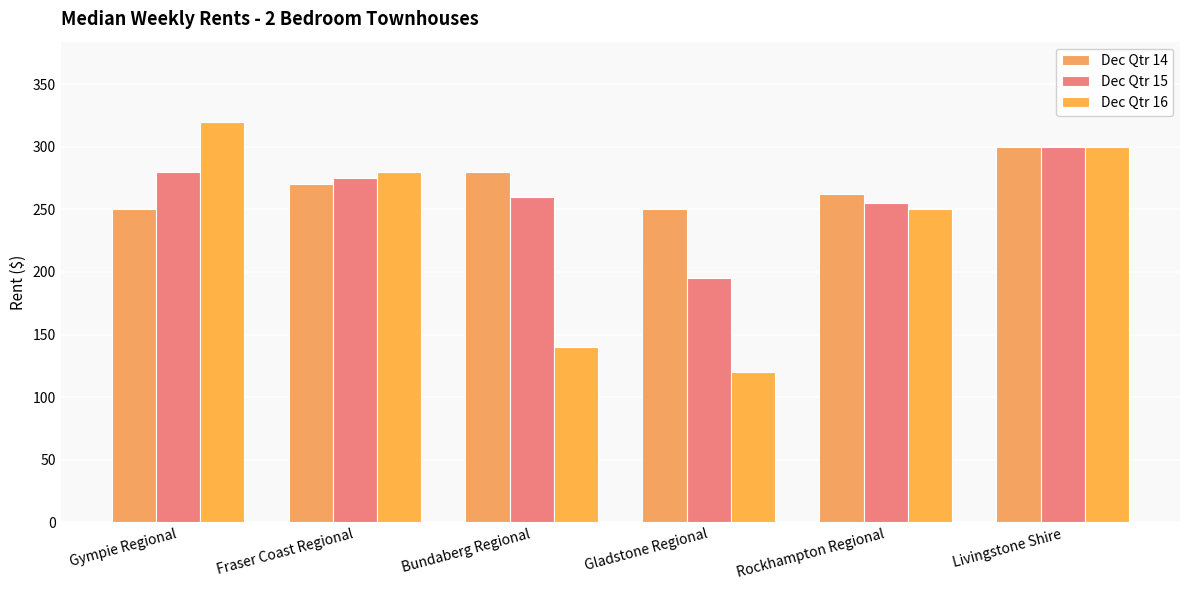

What is the difference between the second highest and minimum values in the Dec Qtr 14 series?

30